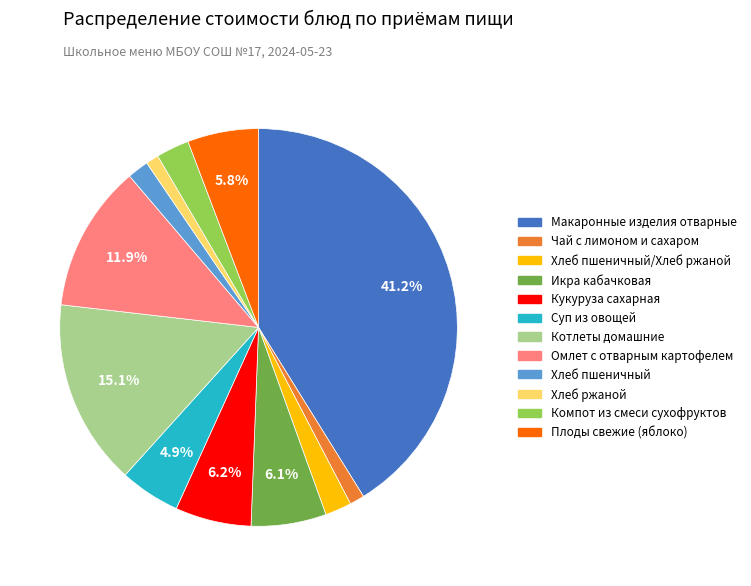

Is there any slice that represents more than half of the pie?

No